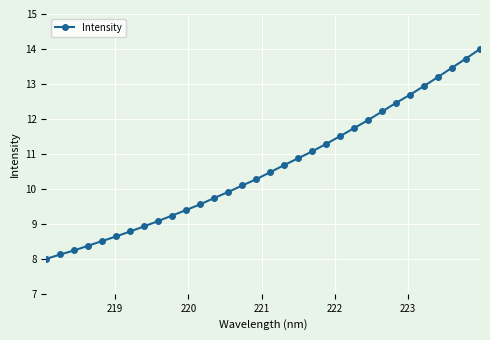

What is the value of the 26th point from the left?

12.5